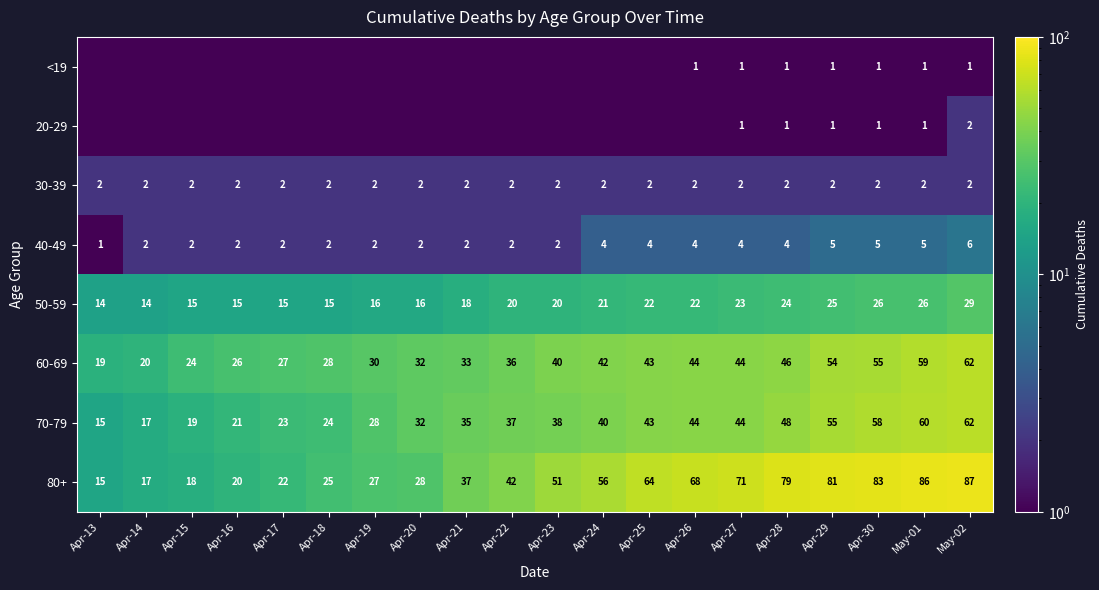

What is the difference between the highest and lowest values at Apr-30?

82.0